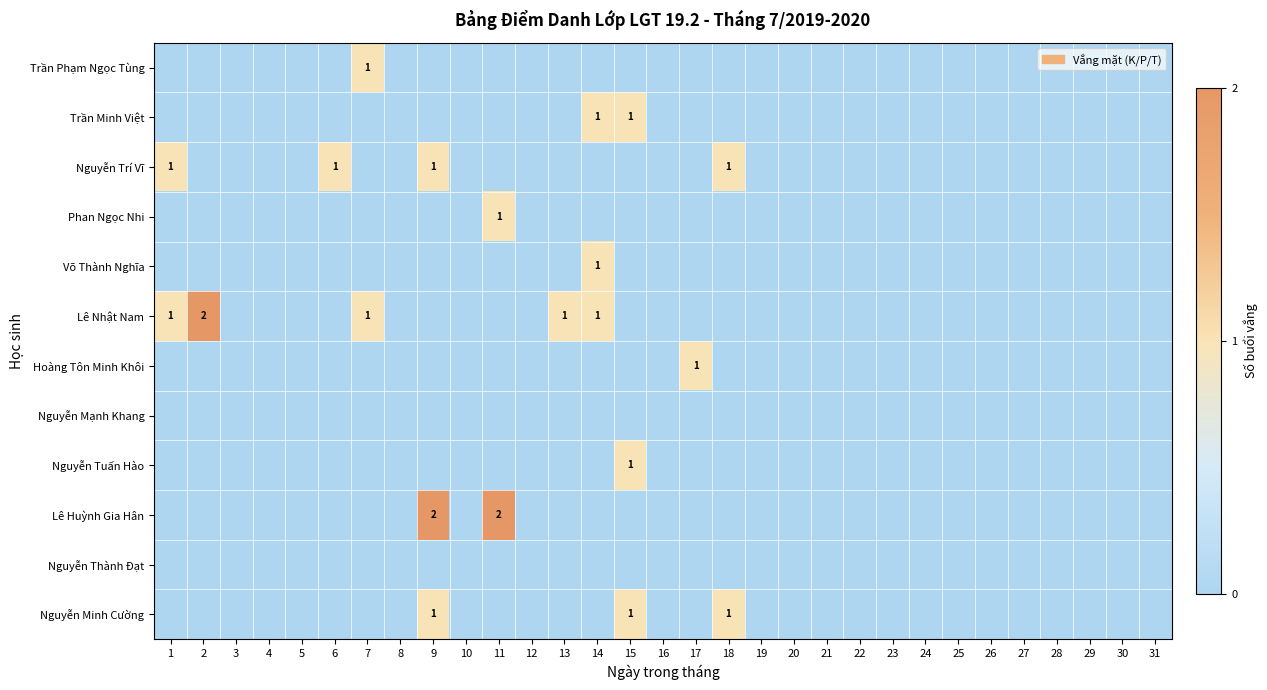

The value of Phan Ngọc Nhi at 11 is 2. True or false?

False